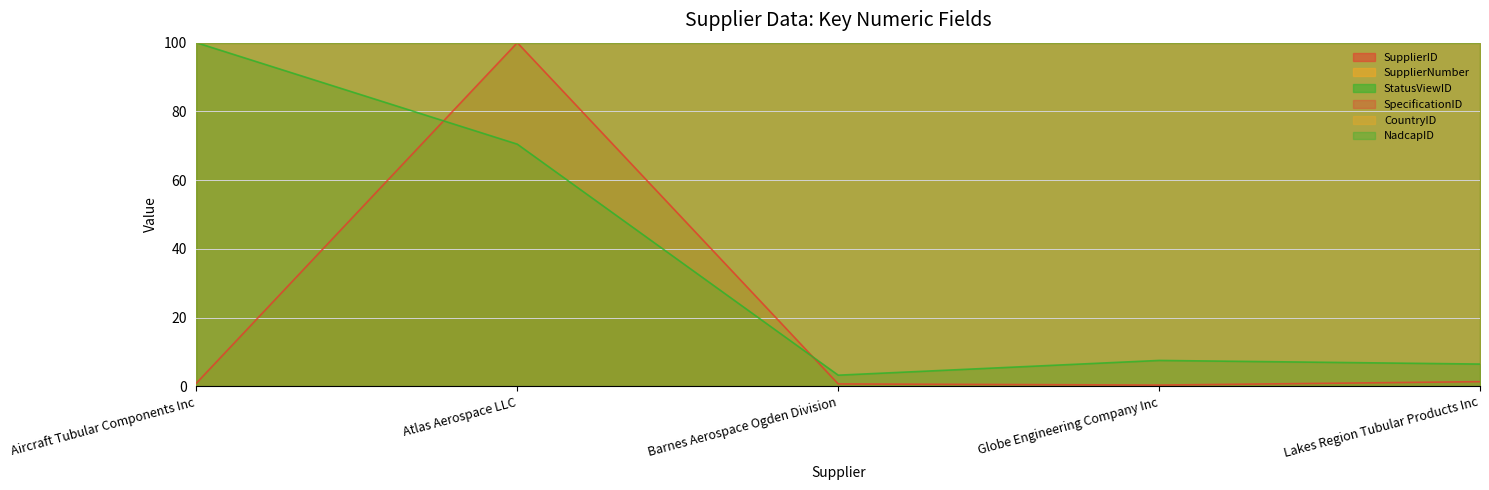

Does the chart have visible grid lines?

Yes